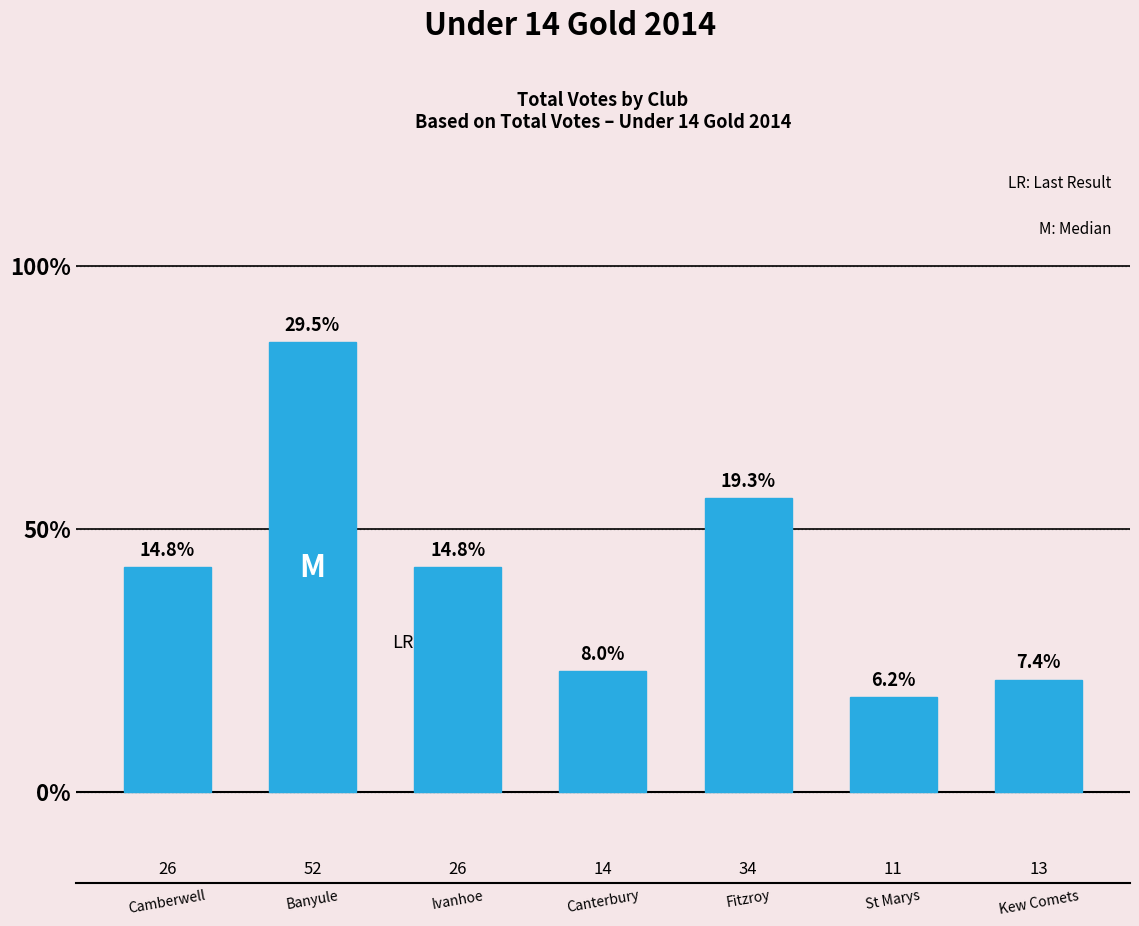

Reading left to right, what are all the values shown in this chart?

14.8	29.5	14.8	8.0	19.3	6.2	7.4